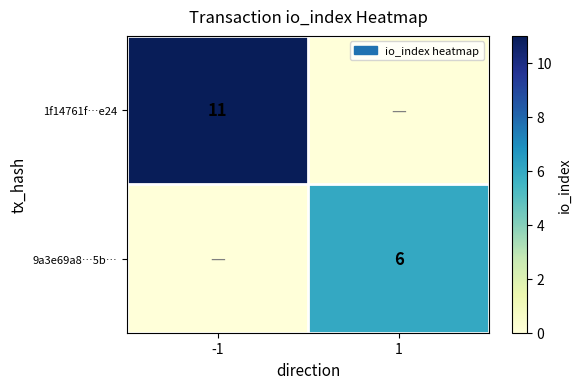

True or false: 9a3e69a8…5b… has a value of 6 at 1.

True